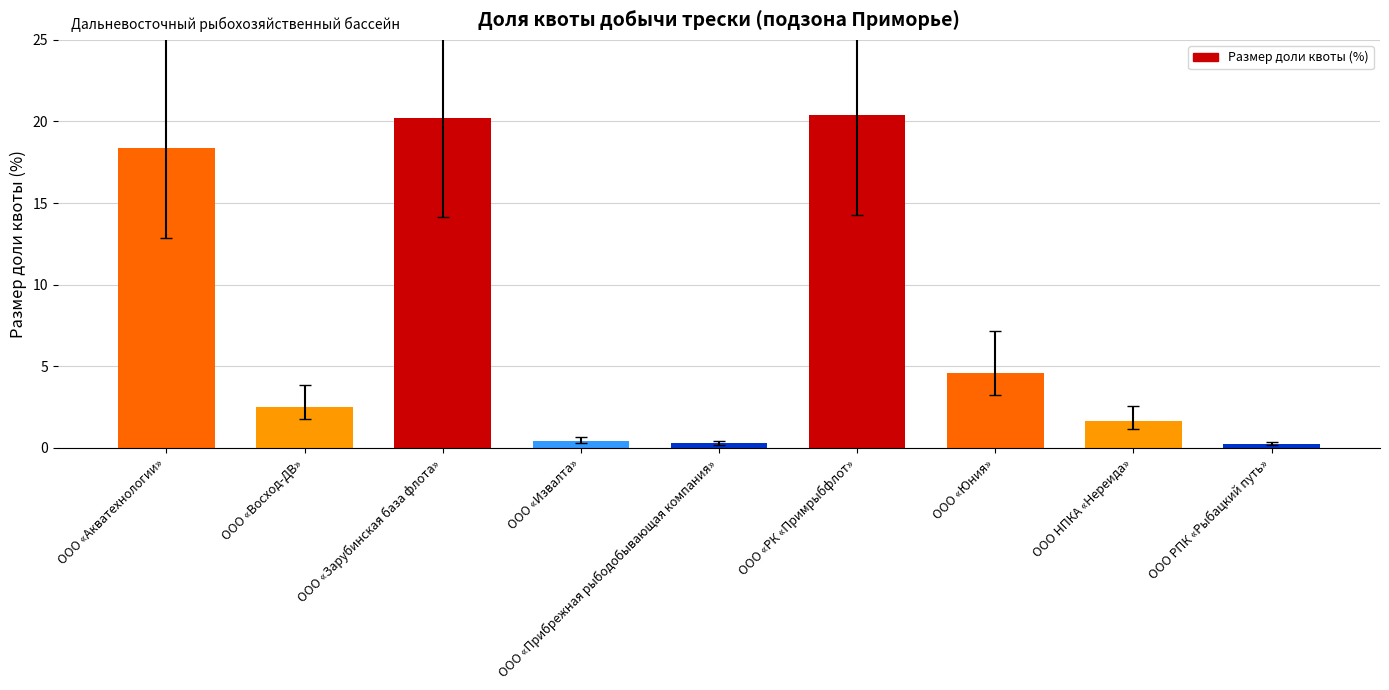

How many data points are less than 2?

4